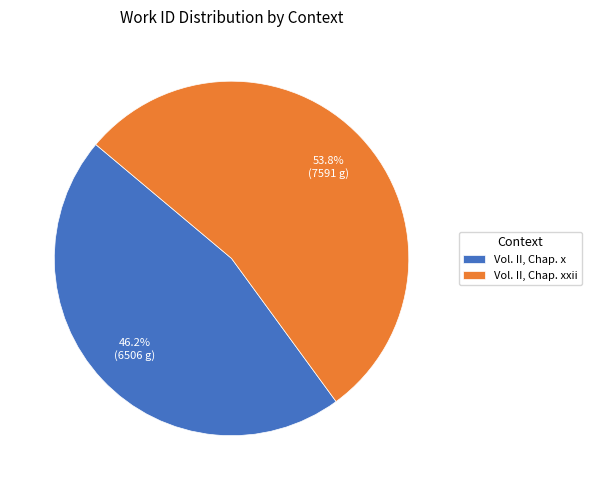

To the nearest percent, what is the difference between the Vol. II, Chap. xxii and Vol. II, Chap. x slice percentages?

8%